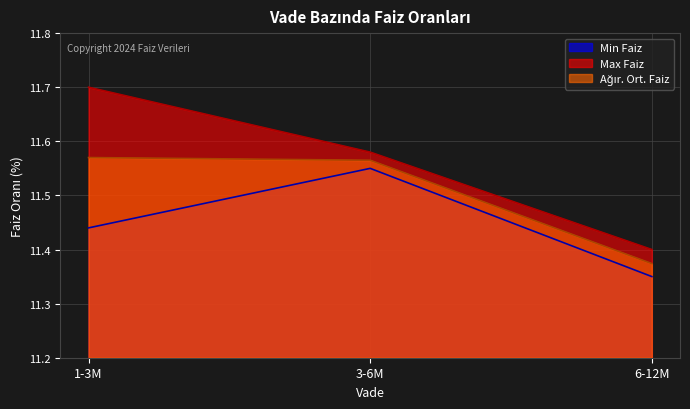

Rank the categories by Max Faiz value from lowest to highest.

6-12M, 3-6M, 1-3M